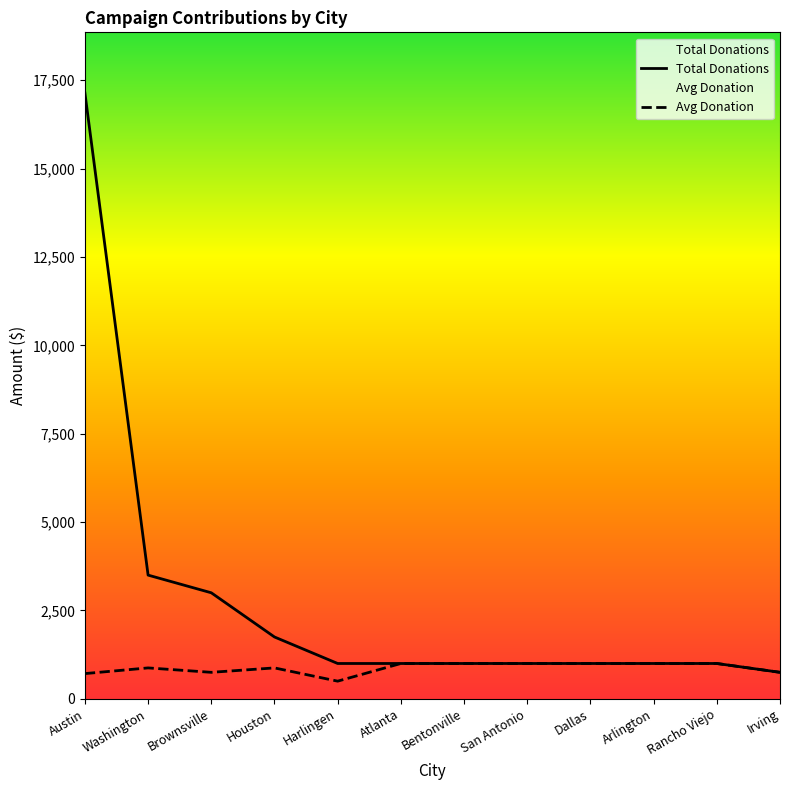

What is the label of the 8th point from the left?

San Antonio